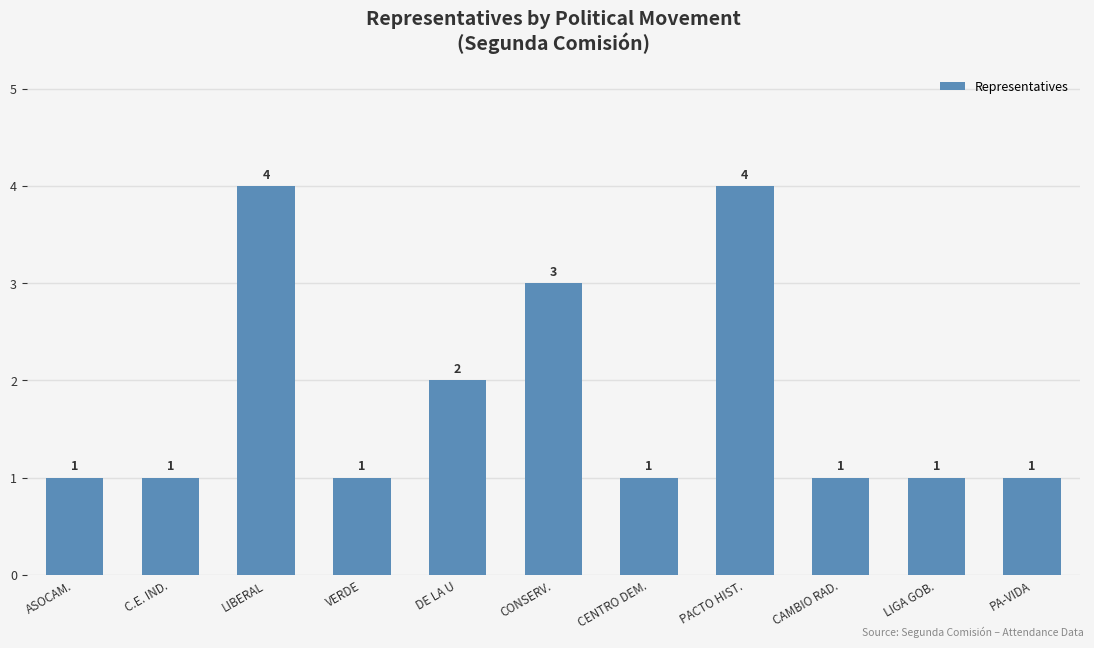

What is the greatest value displayed?

4